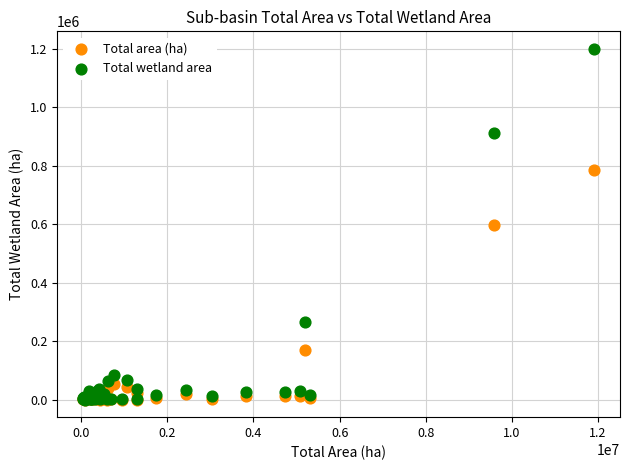

In the Total area (ha) series, what Y value is closest to 392267?

596503.0